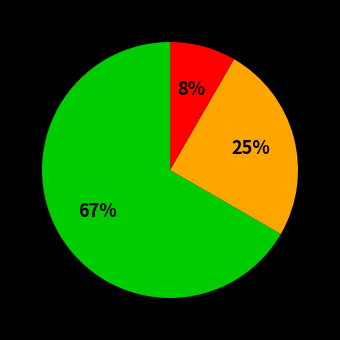

To the nearest percent, what is the average slice percentage?

33%